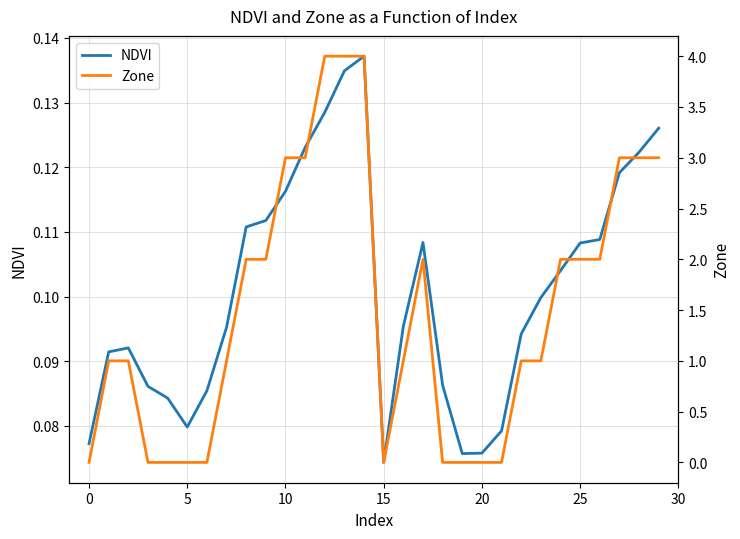

Where is the first local minimum for Zone?

15